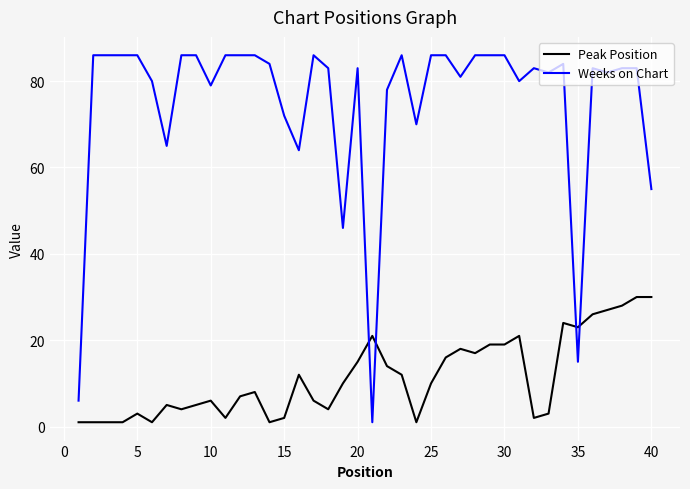

What are all the series names shown in the legend?

Peak Position, Weeks on Chart